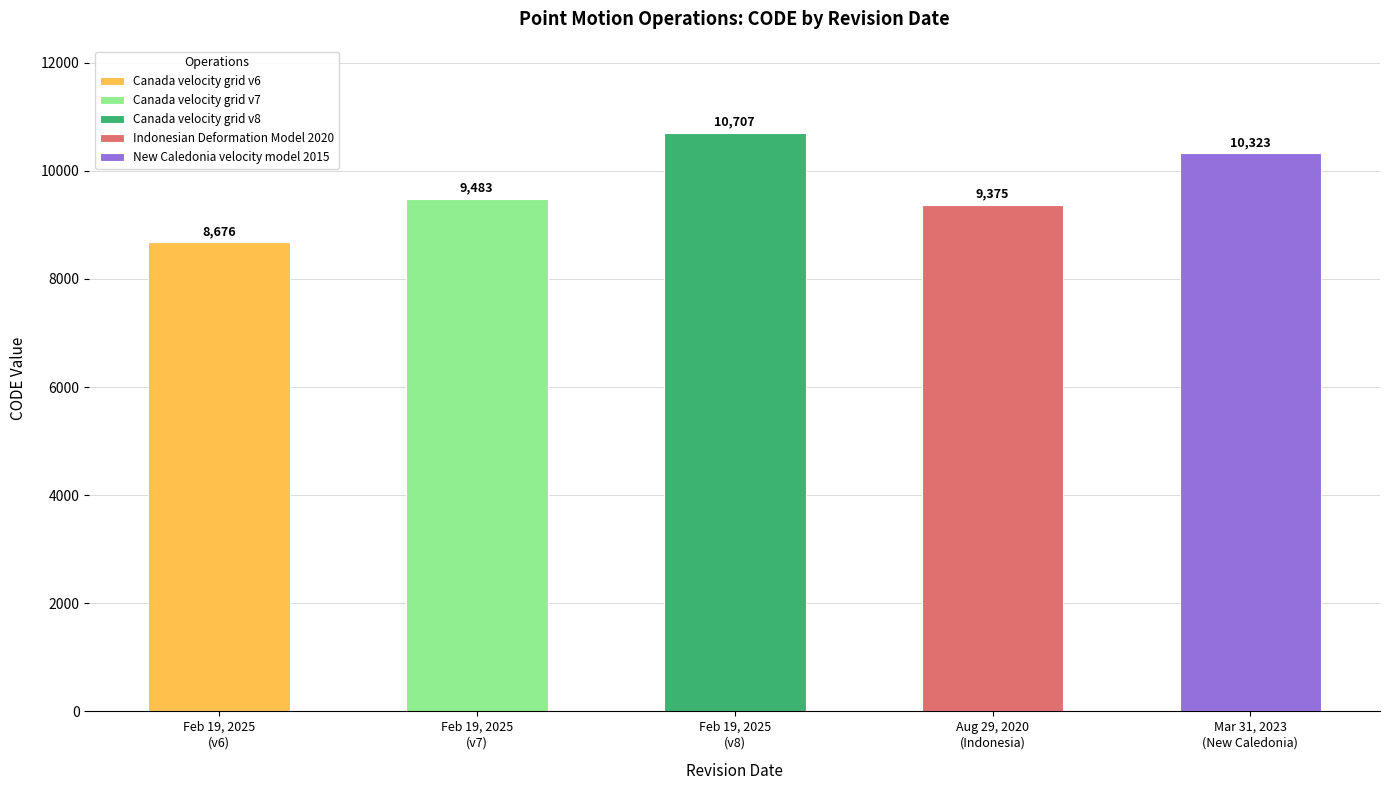

Are the bars horizontal?

No